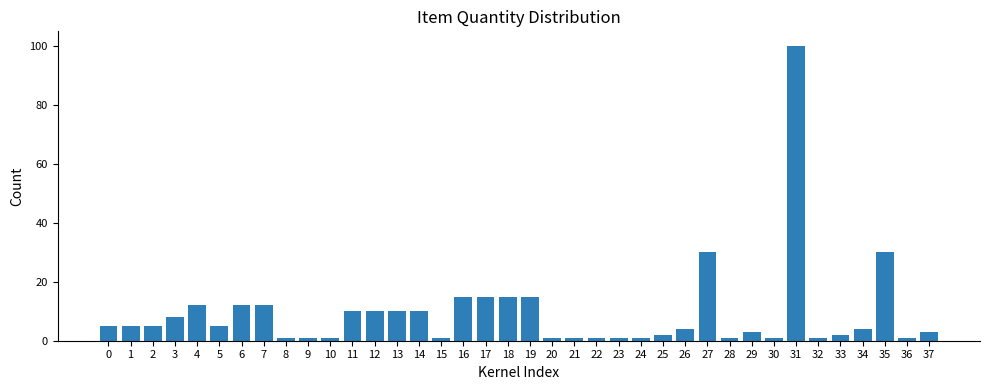

What is the sum of all values?

355